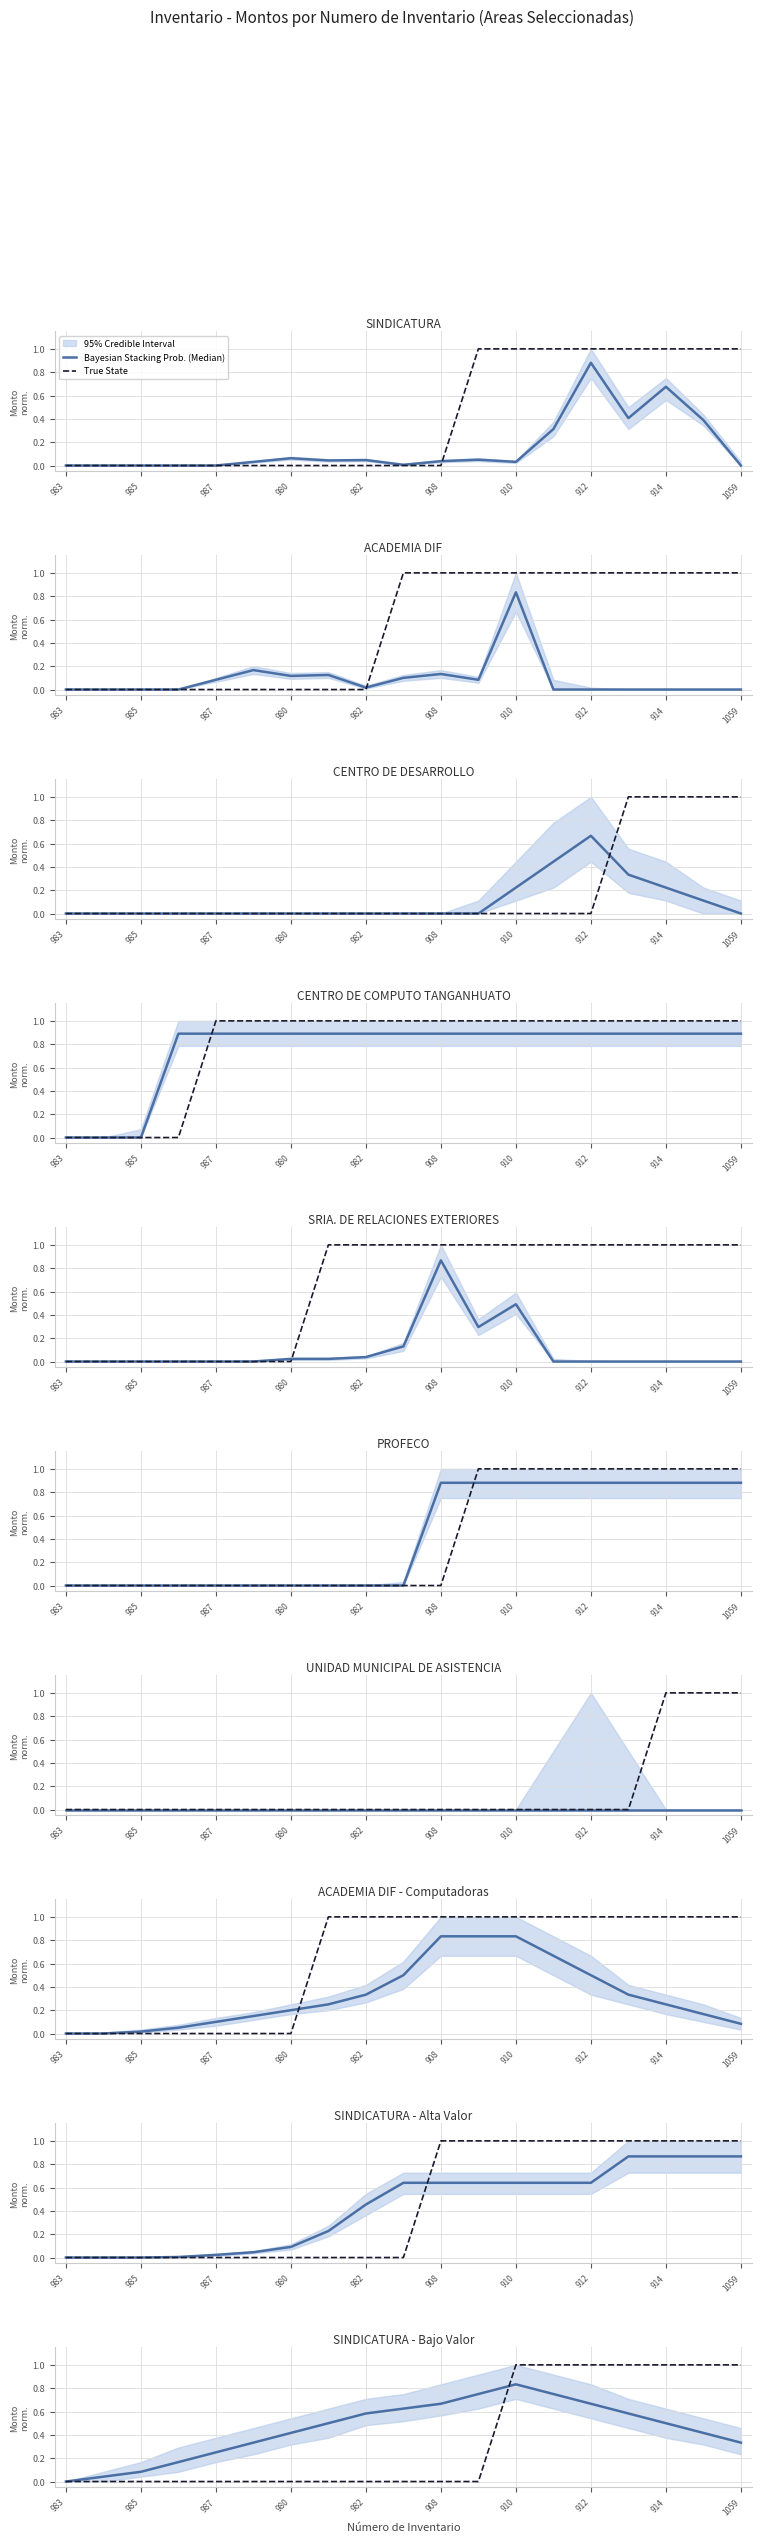

True or false: Bayesian Stacking Prob. (Median) has a value of 0.0 at 985.

False